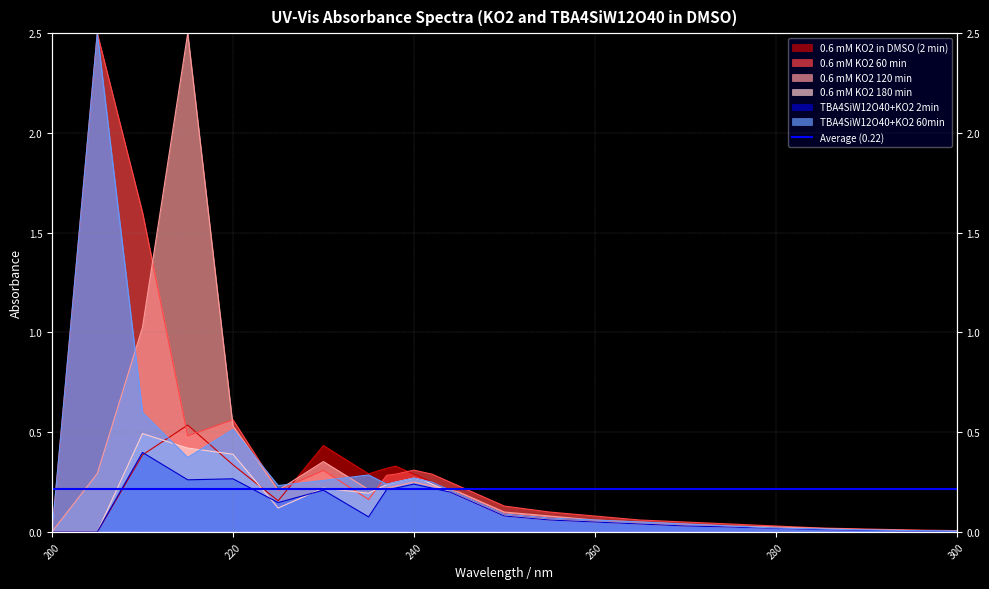

The 0.6 mM KO2 60 min series shows 0.0 at 275. True or false?

True